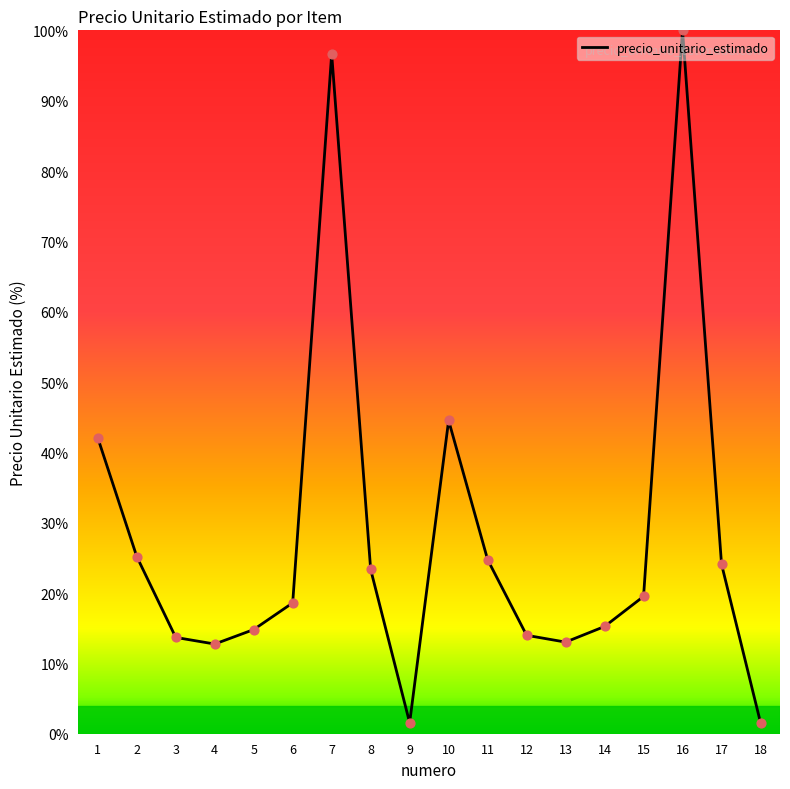

What is the ratio of the value at 10 to the value at 17?

1.8